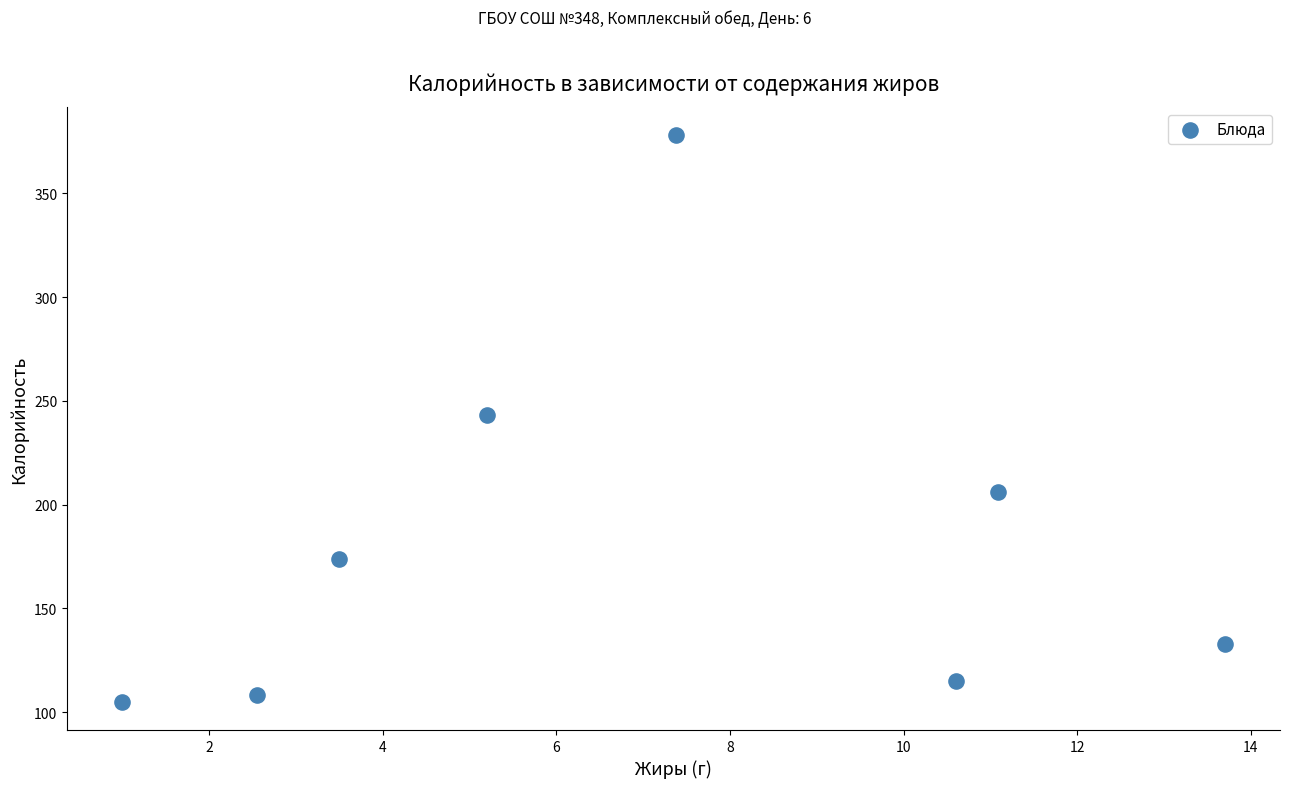

What is the range of Y values (max minus min)?

273